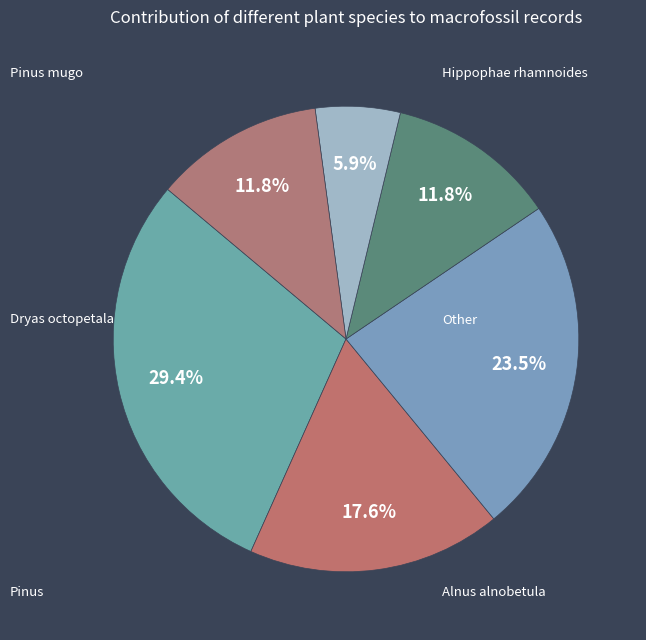

How many segments does this pie chart have?

6